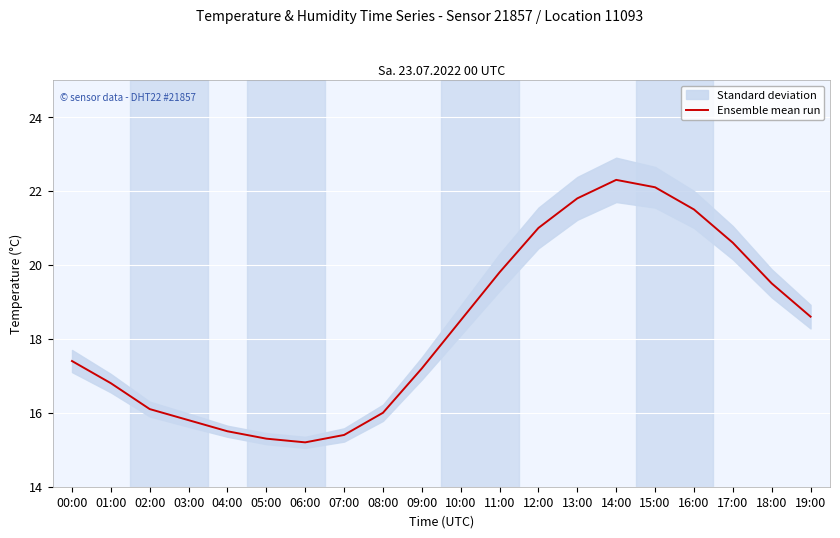

What is the change in value from 03:00 to 17:00?

+4.8